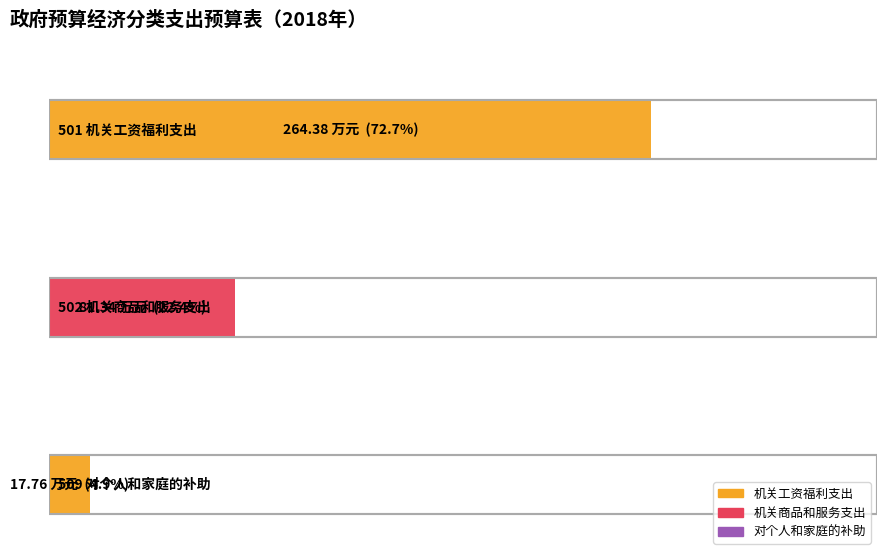

The value of 基本支出 at 501 机关工资福利支出 is 264.4. True or false?

True